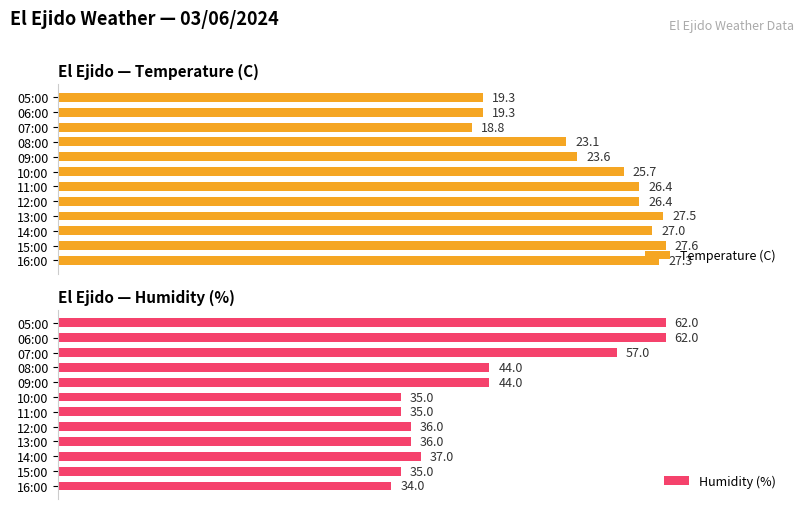

Which has a higher value, 2 or 4?

2